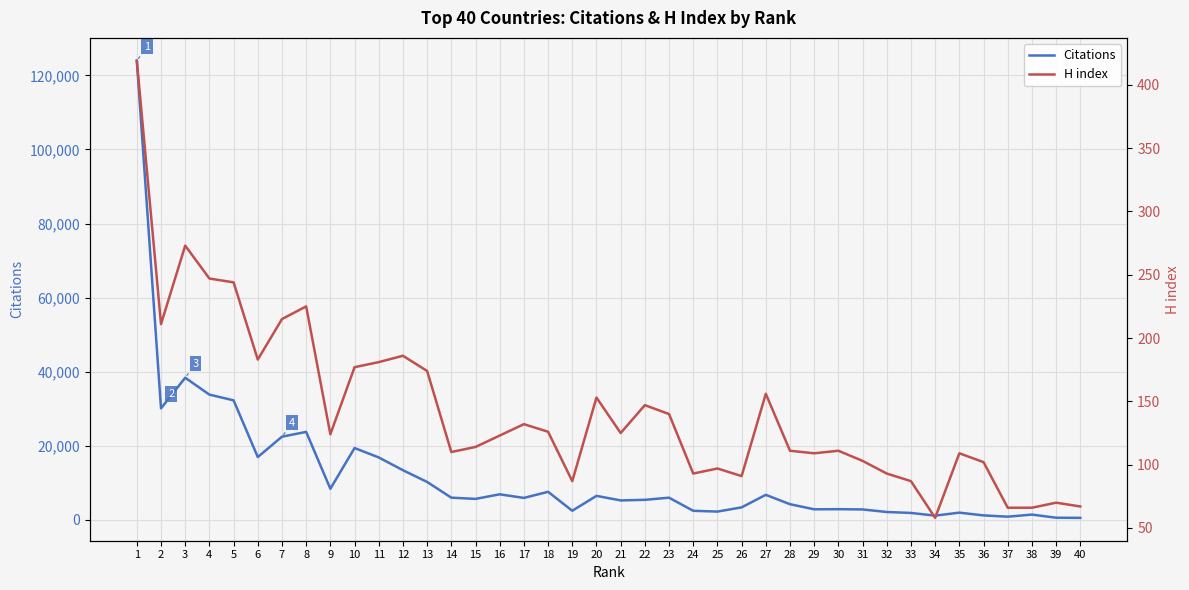

Rank the categories by H index value from lowest to highest.

34, 37, 38, 40, 39, 19, 33, 26, 24, 32, 25, 36, 31, 29, 35, 14, 28, 30, 15, 16, 9, 21, 18, 17, 23, 22, 20, 27, 13, 10, 11, 6, 12, 2, 7, 8, 5, 4, 3, 1